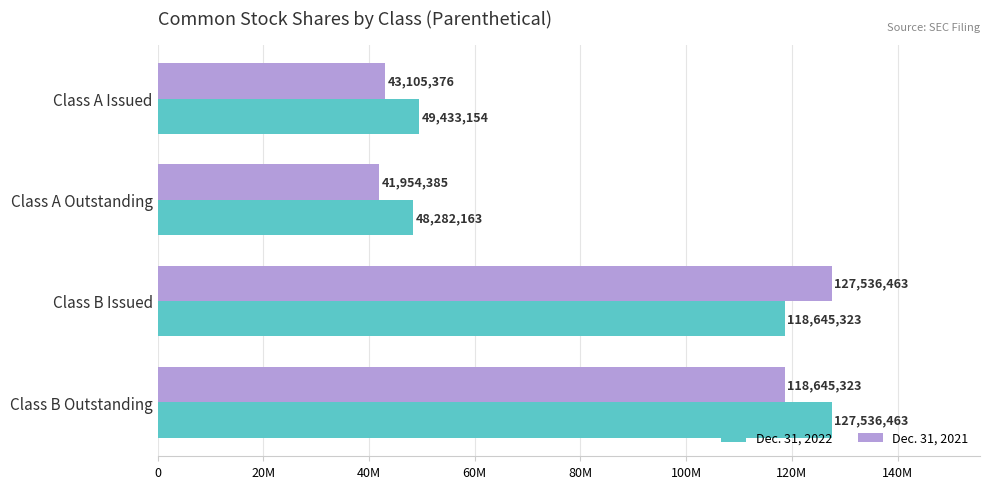

At which label does Dec. 31, 2022 reach its minimum?

Class A Outstanding